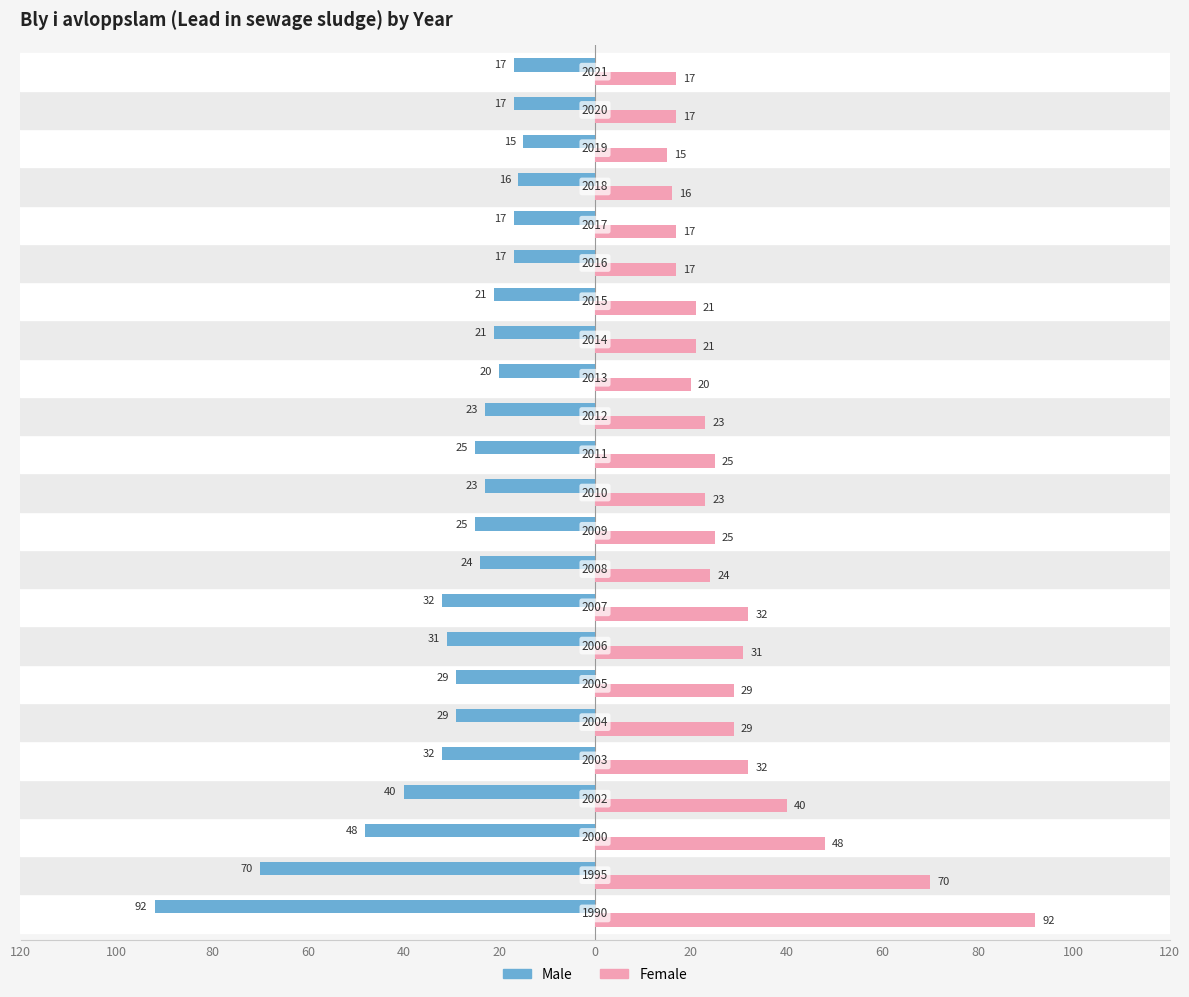

Which series has the largest total across all categories?

Female